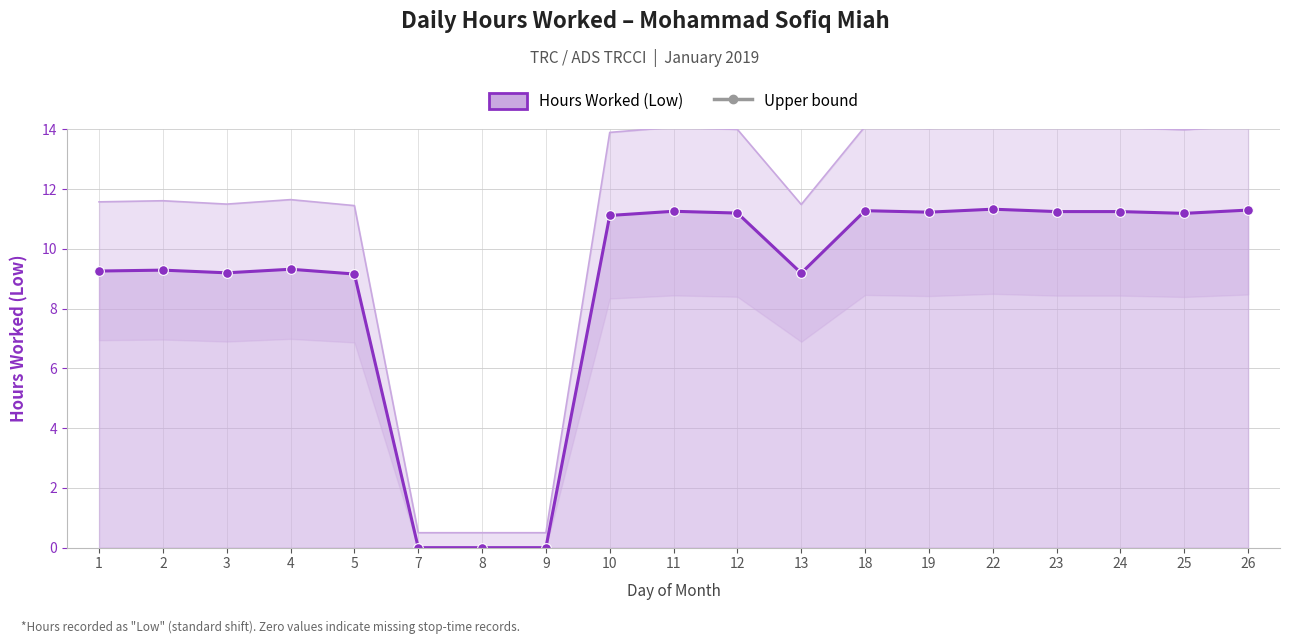

How many data points in Hours Worked are above 11?

10